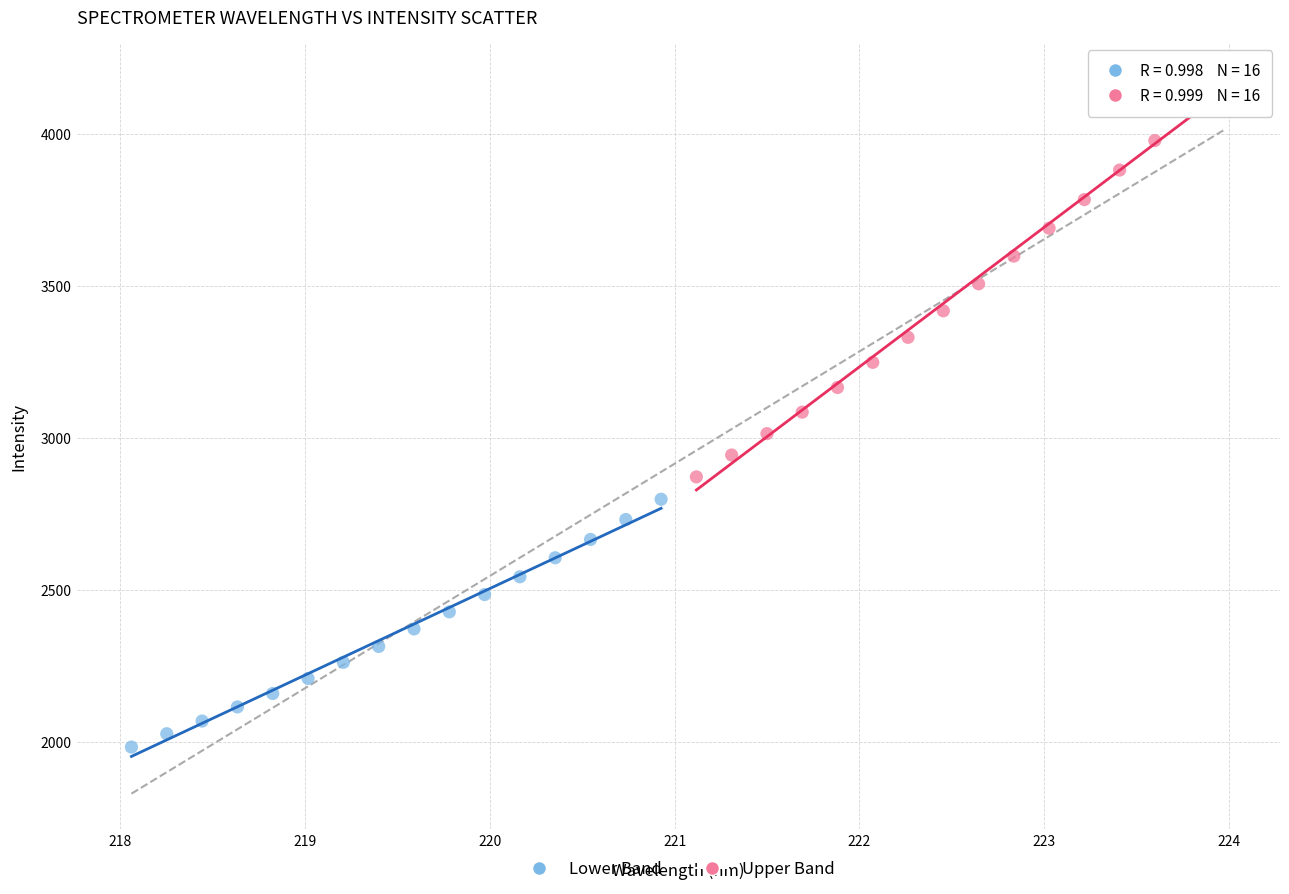

What are all the series names shown in the legend?

Lower Band, Upper Band